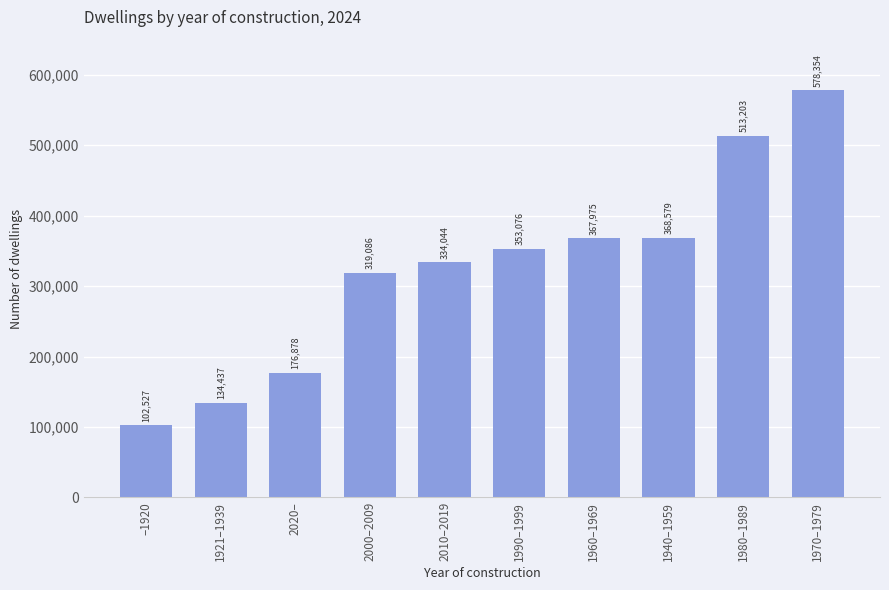

How many data points are less than 353076?

5